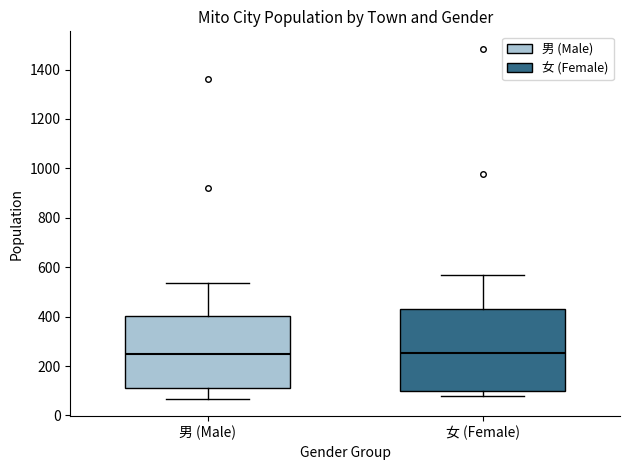

Where does the median line of the box for 男 (Male) sit on the y-axis? The values are not printed on the chart, so give them approximately, as read against the axis.

260